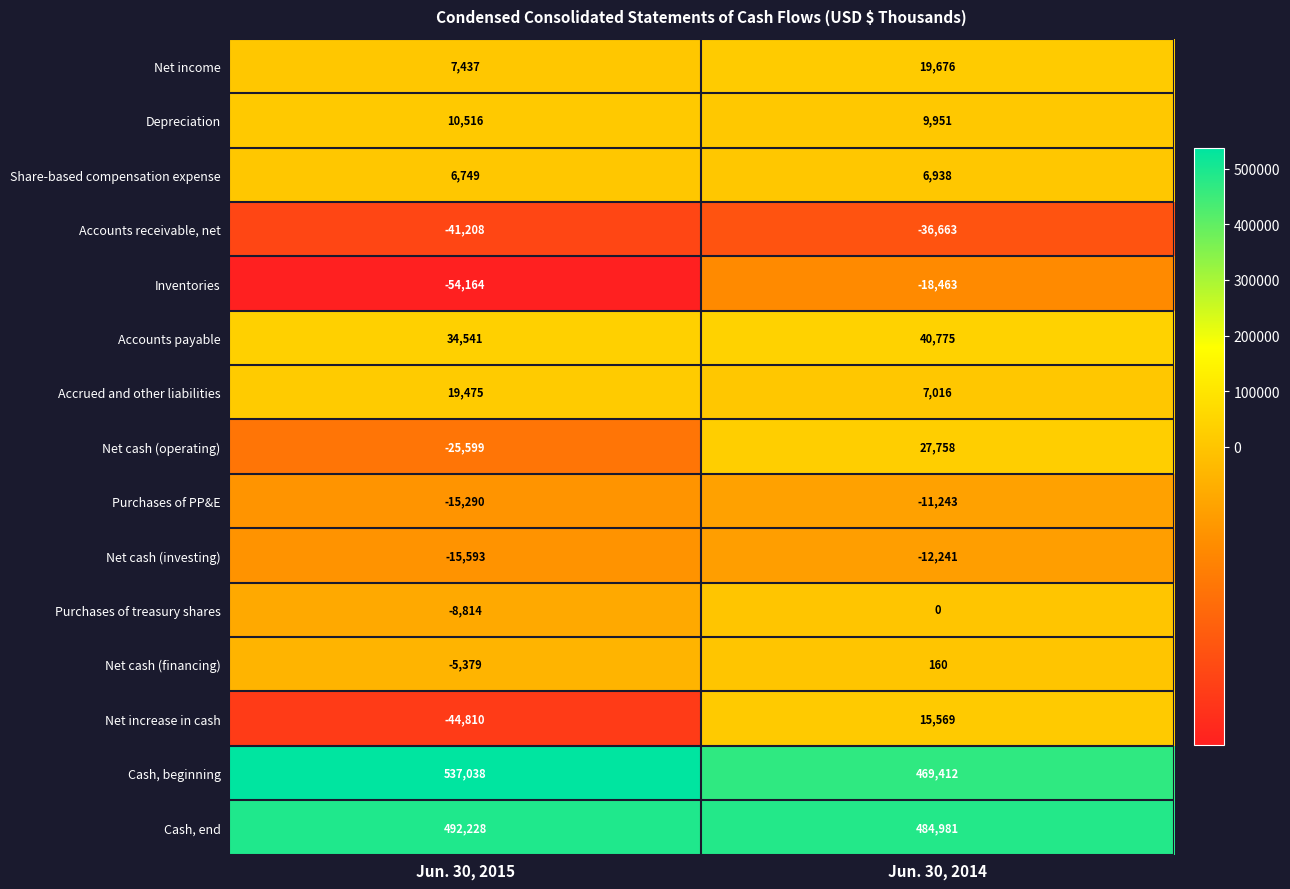

Is it true that Accounts payable equals 47025 at Jun. 30, 2015?

False